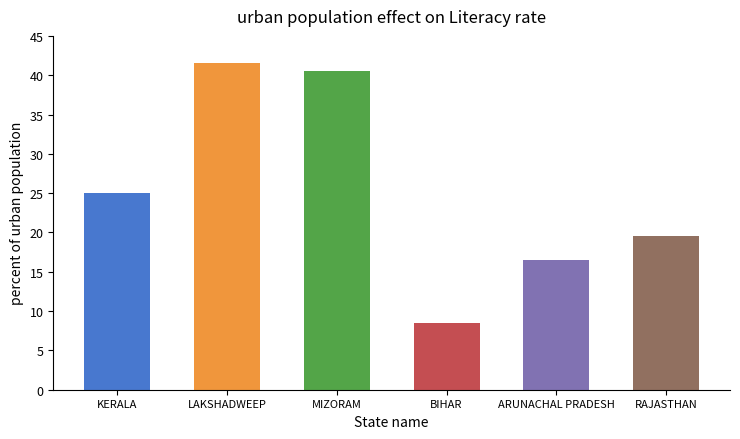

How many distinct data groups are displayed?

1